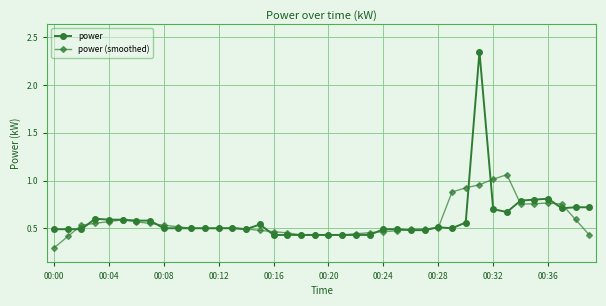

List the series in order of their peak value, highest first.

power, power (smoothed)